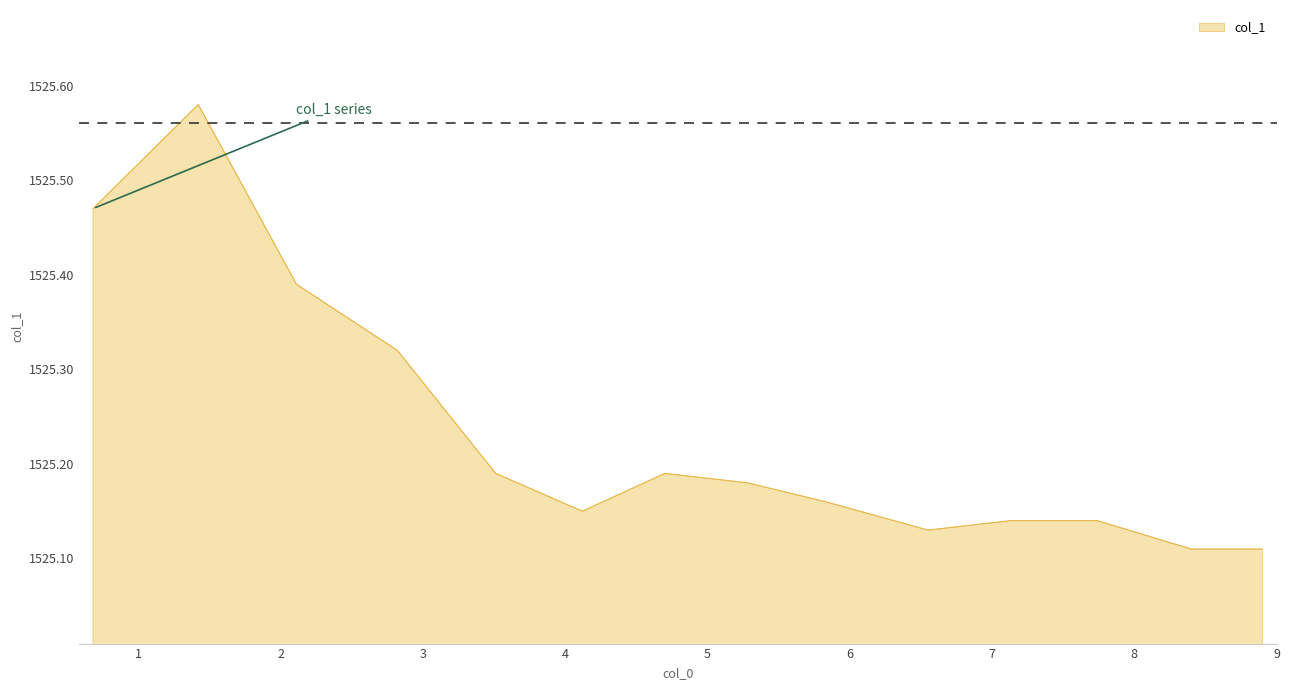

Rank the categories by value from highest to lowest.

1.42, 0.68, 2.11, 2.82, 3.51, 4.7, 5.28, 5.83, 4.12, 7.13, 7.74, 6.55, 8.4, 8.9